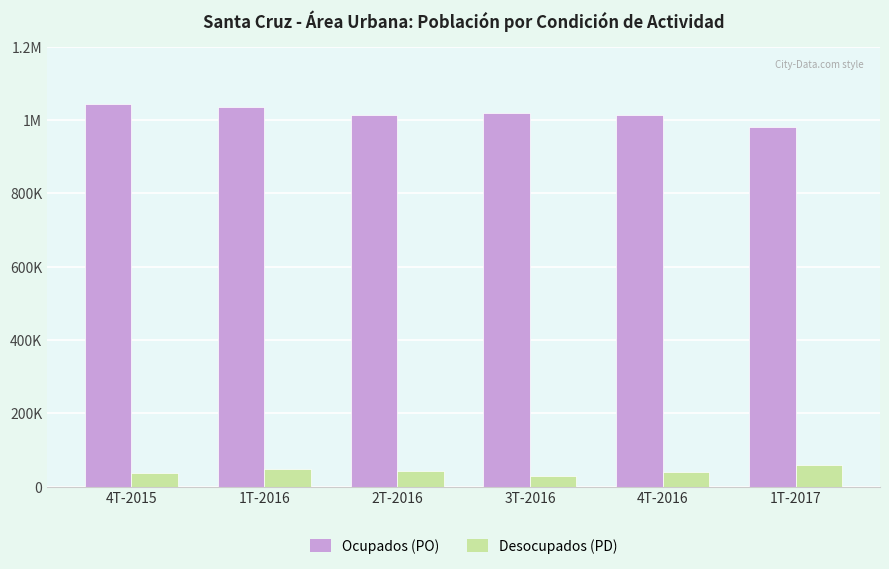

What position from the left is 1T-2017?

6